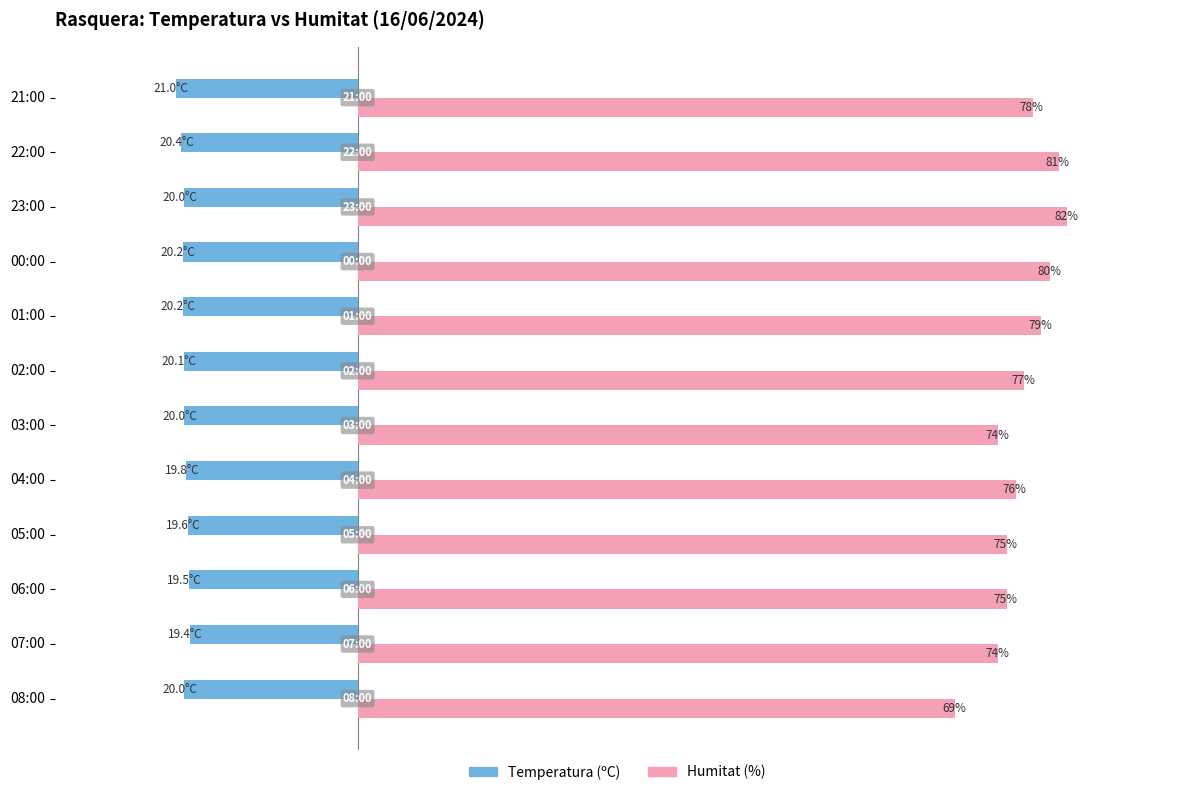

Is the value of Humitat (%) at 23:00 greater than the value of Temperatura (ºC) at 01:00?

Yes